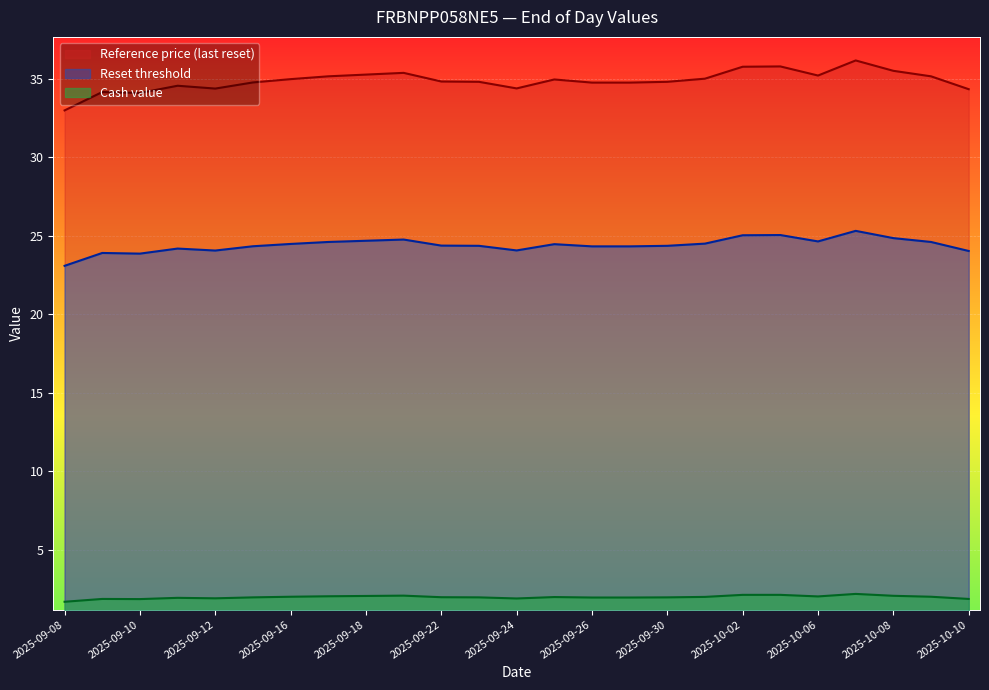

What is the label of the 24th point from the left?

2025-10-09